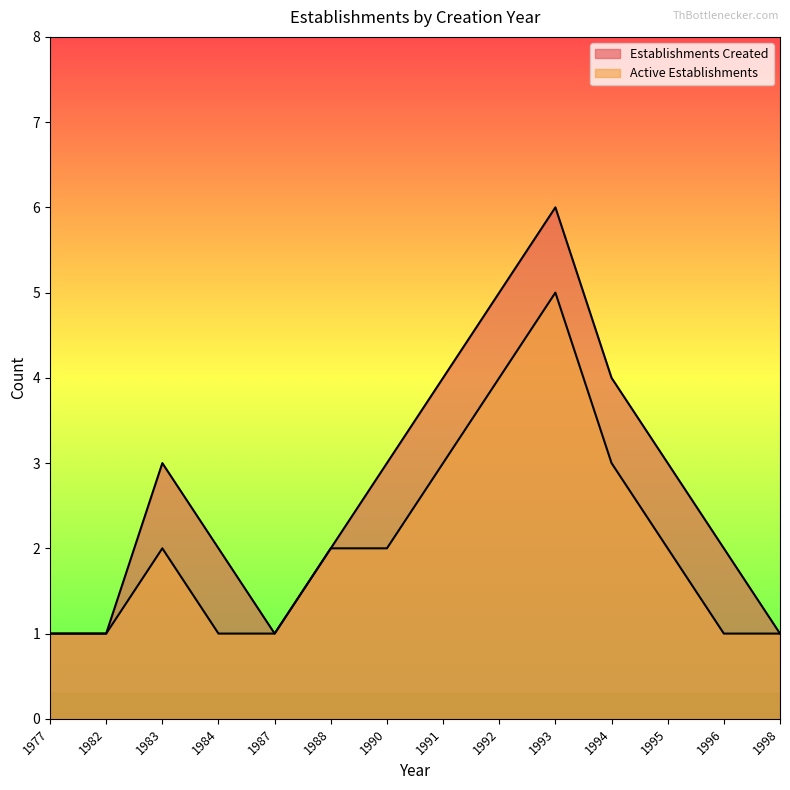

What is the sum of all Establishments Created values?

38